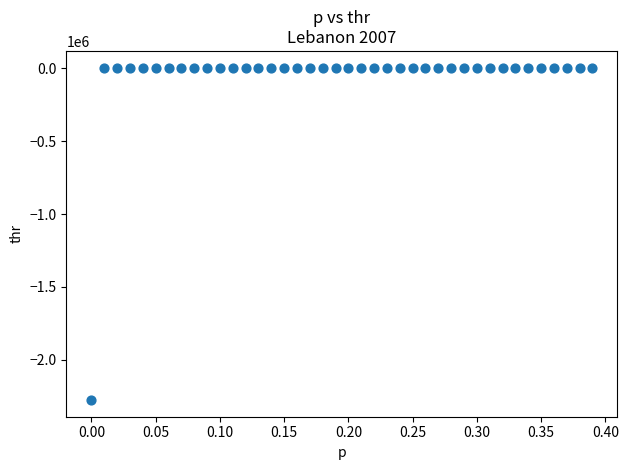

What is the range of Y values (max minus min)?

2282072.7